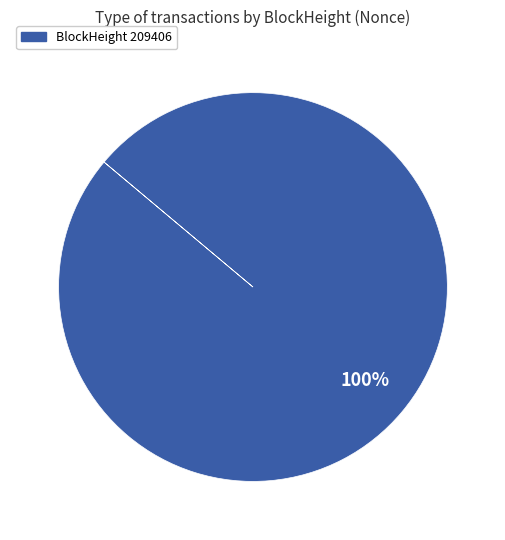

Is there any slice that represents more than half of the pie?

Yes